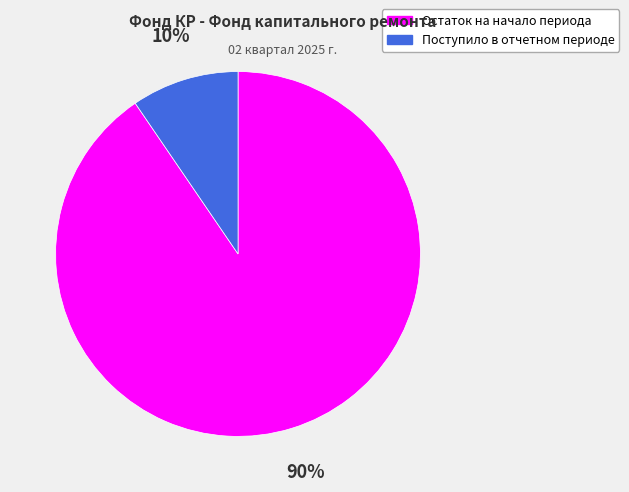

Between Остаток на начало периода and Поступило в отчетном периоде, which is larger?

Остаток на начало периода